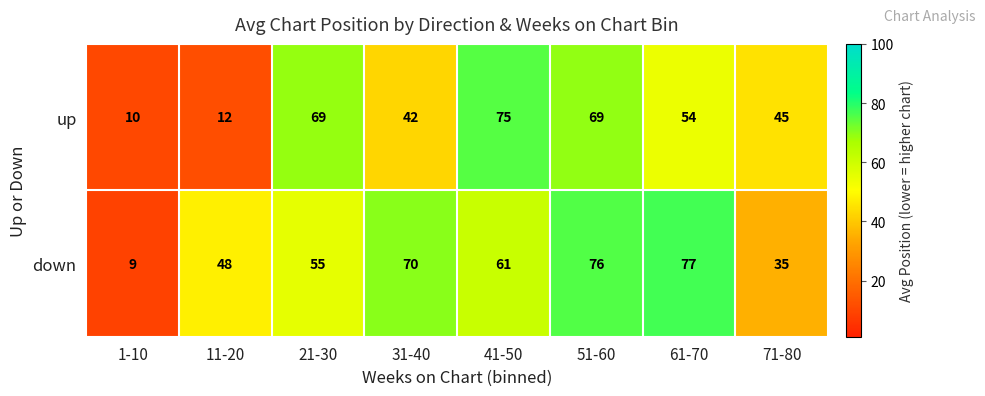

What is the smallest value displayed?

9